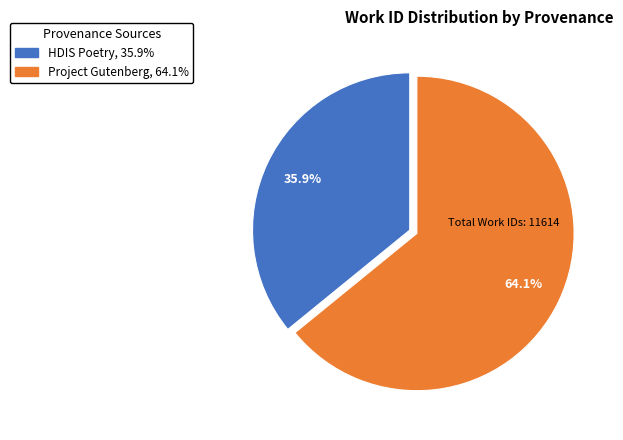

True or false: HDIS Poetry accounts for 42% of the total.

False